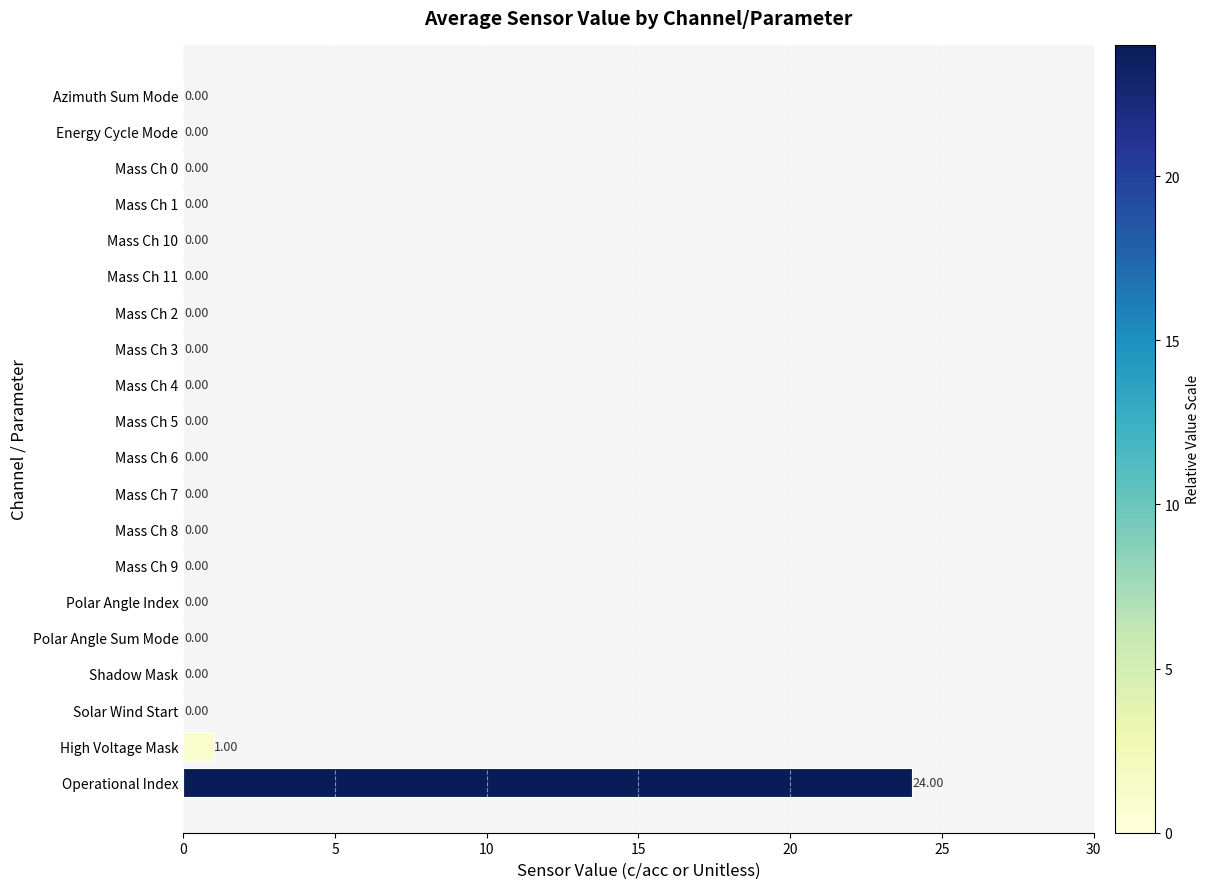

What is the sum of all values?

25